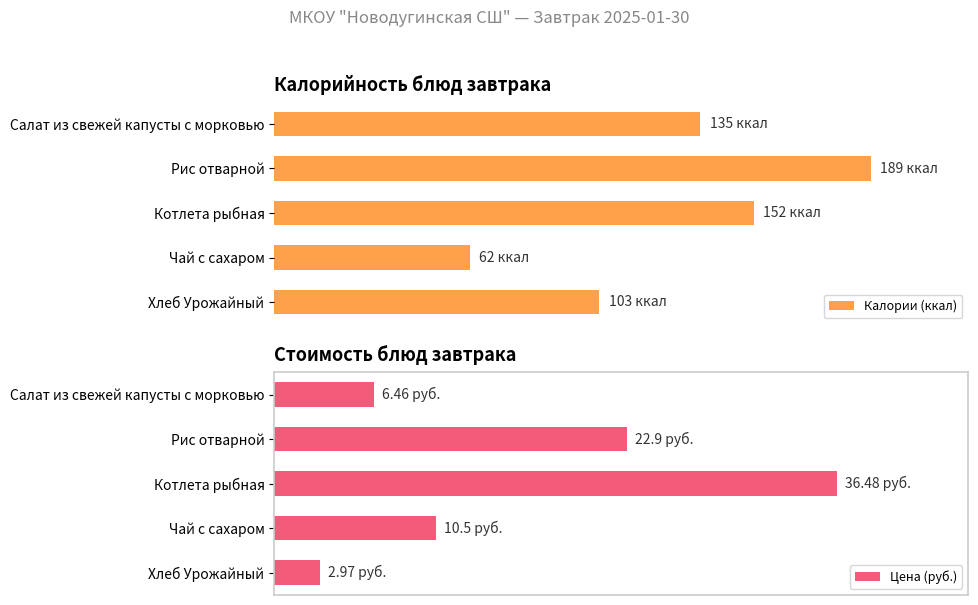

Are the bars horizontal?

Yes